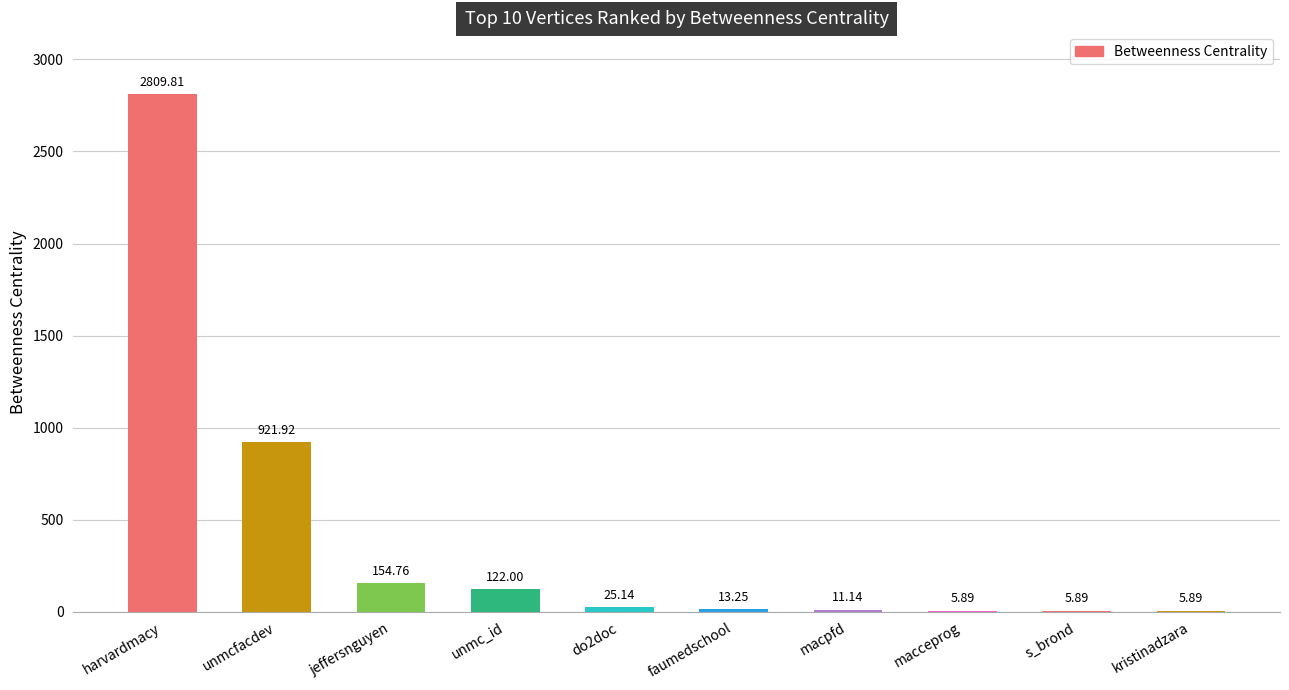

Does the chart contain stacked bars?

No